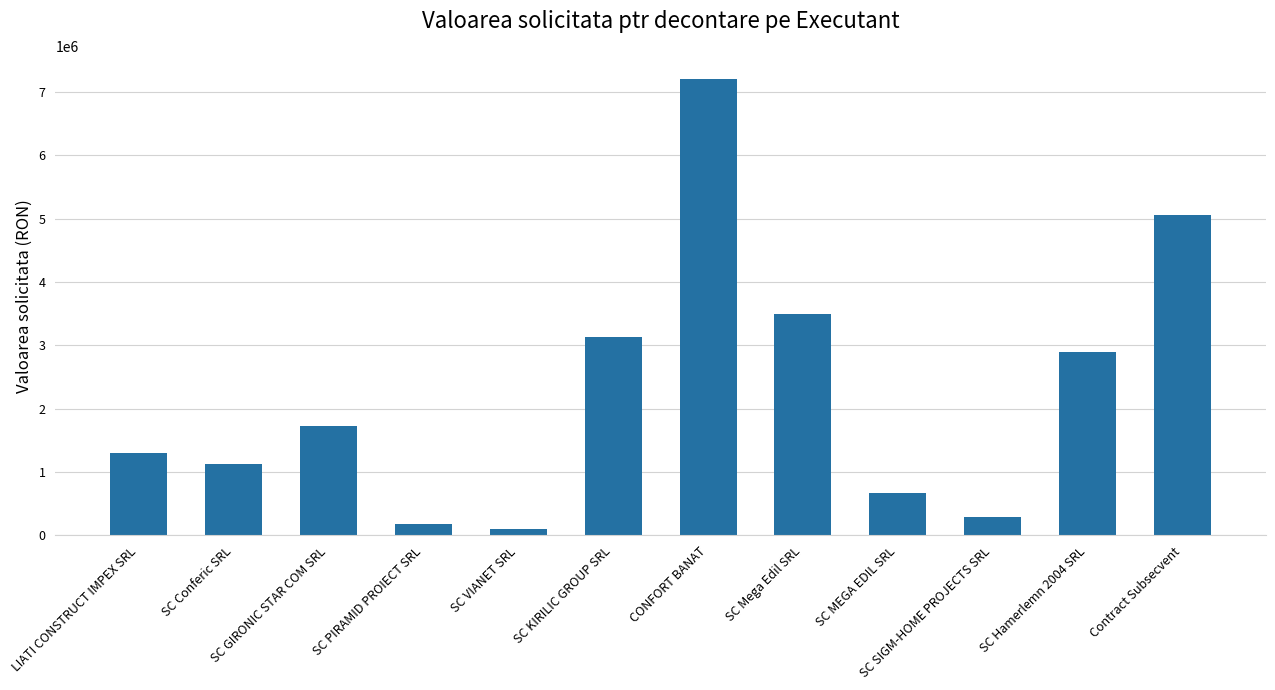

Are the bars grouped side by side (vs. stacked)?

No